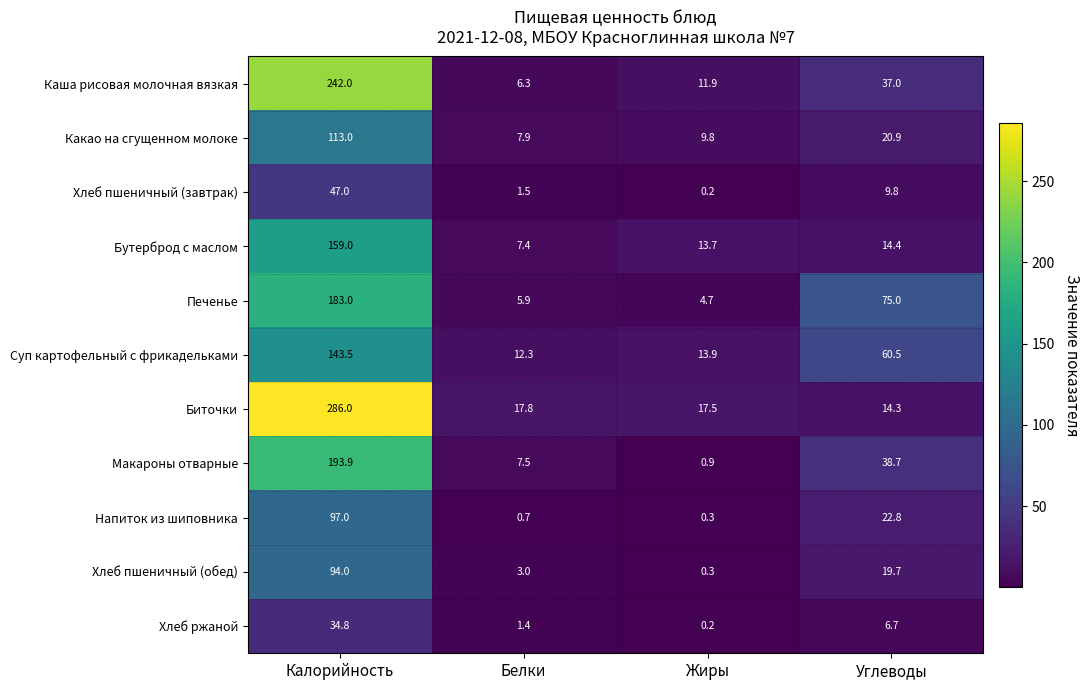

Rank the series by their maximum value, from highest to lowest.

Биточки, Каша рисовая молочная вязкая, Макароны отварные, Печенье, Бутерброд с маслом, Суп картофельный с фрикадельками, Какао на сгущенном молоке, Напиток из шиповника, Хлеб пшеничный (обед), Хлеб пшеничный (завтрак), Хлеб ржаной